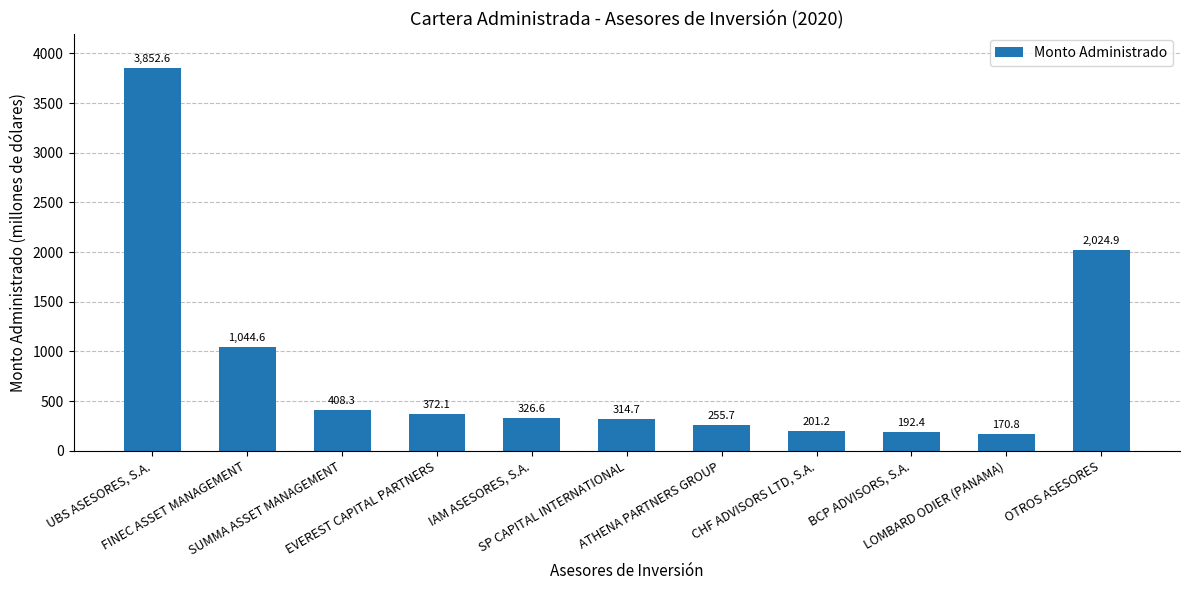

Which label corresponds to the smallest value in the chart?

LOMBARD ODIER (PANAMA)